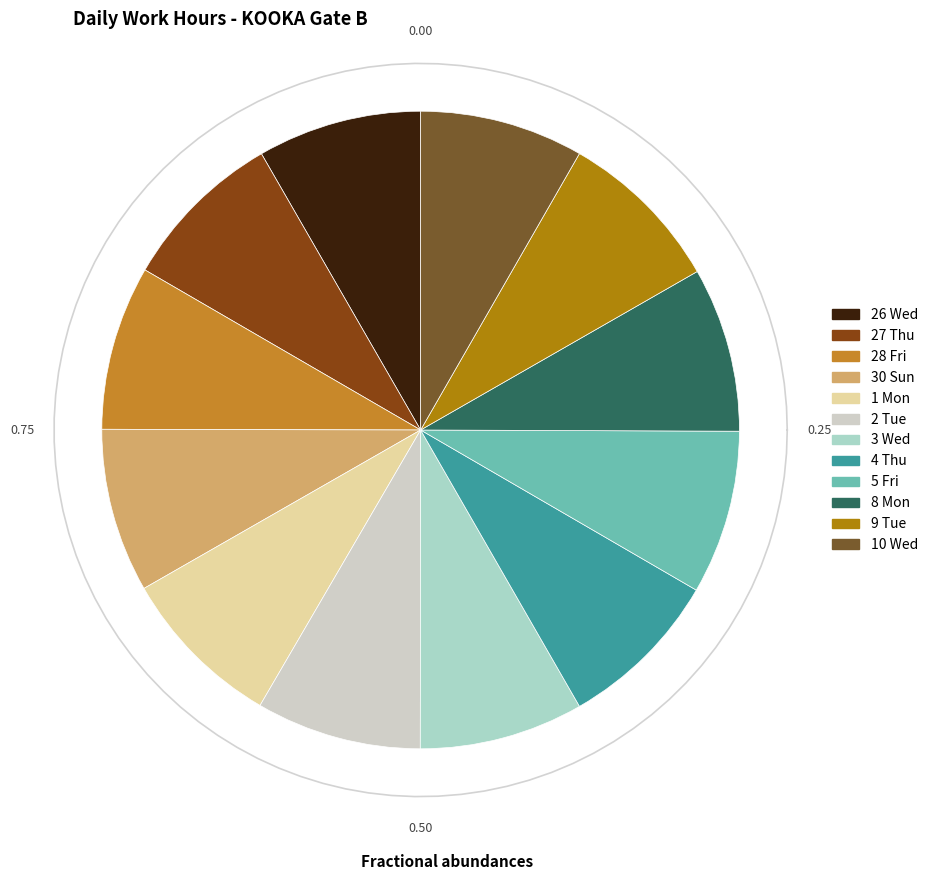

True or false: 28 Fri accounts for 8% of the total.

True